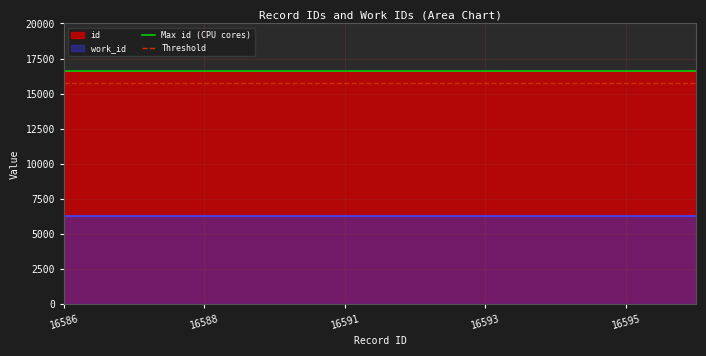

What is the highest value of the id series?

16596